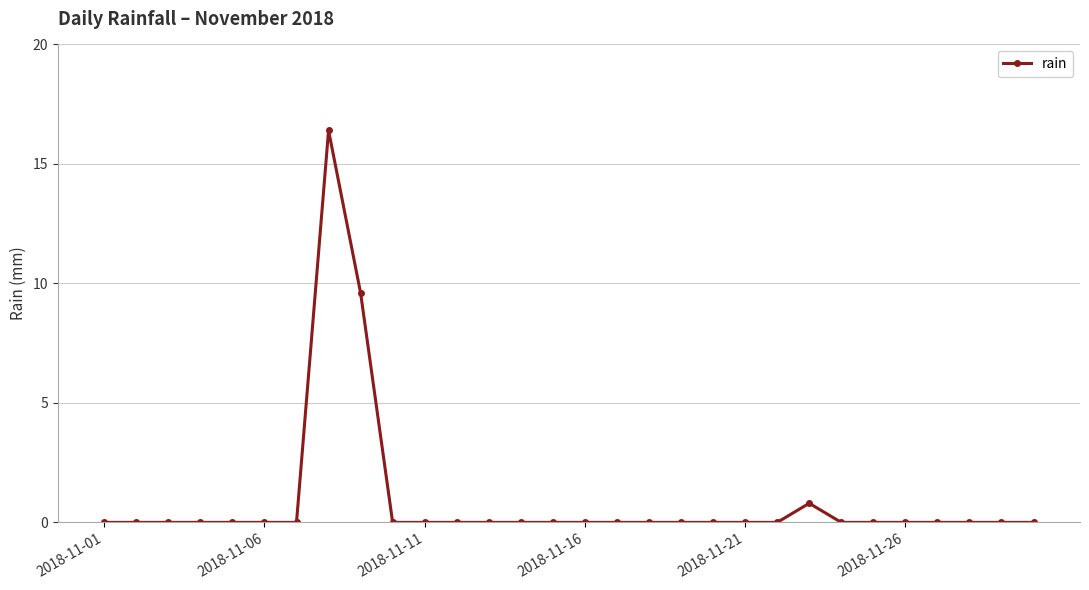

Does the chart display data point markers on the line(s)?

Yes